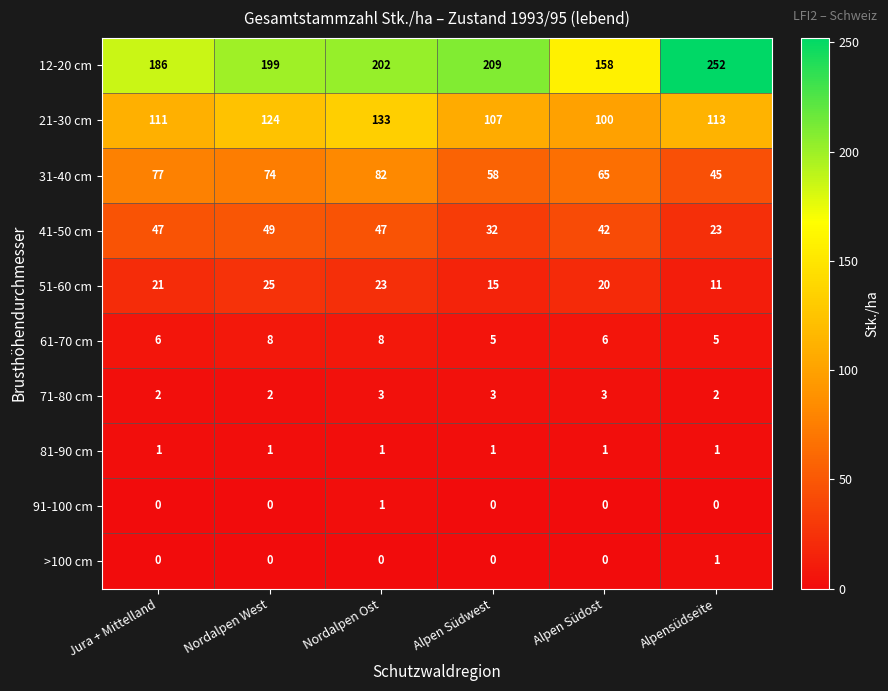

How many 71-80 cm values are between 2 and 3?

6